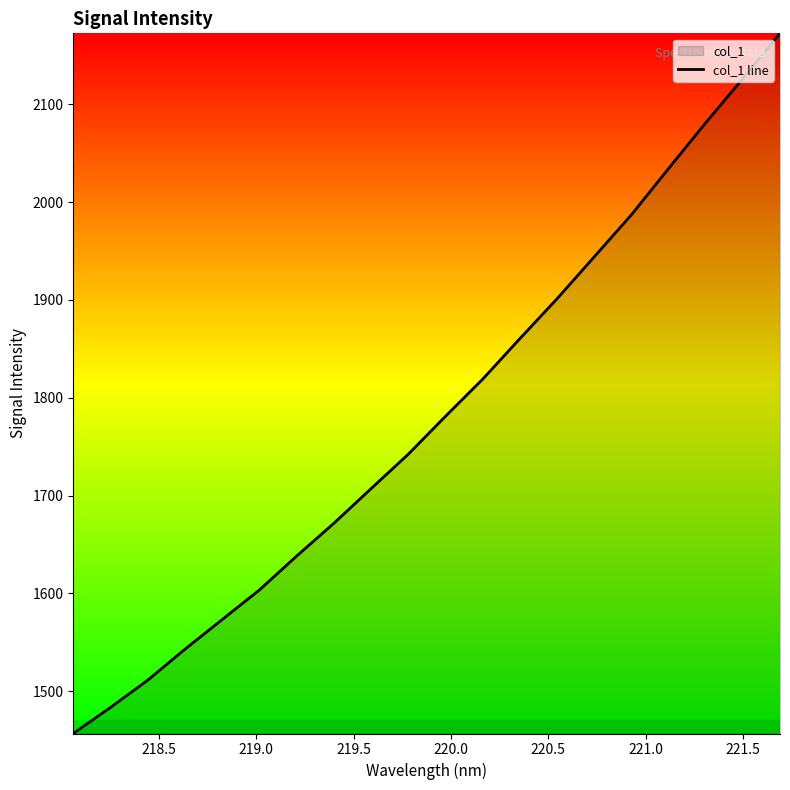

What is the smallest value displayed?

1456.5